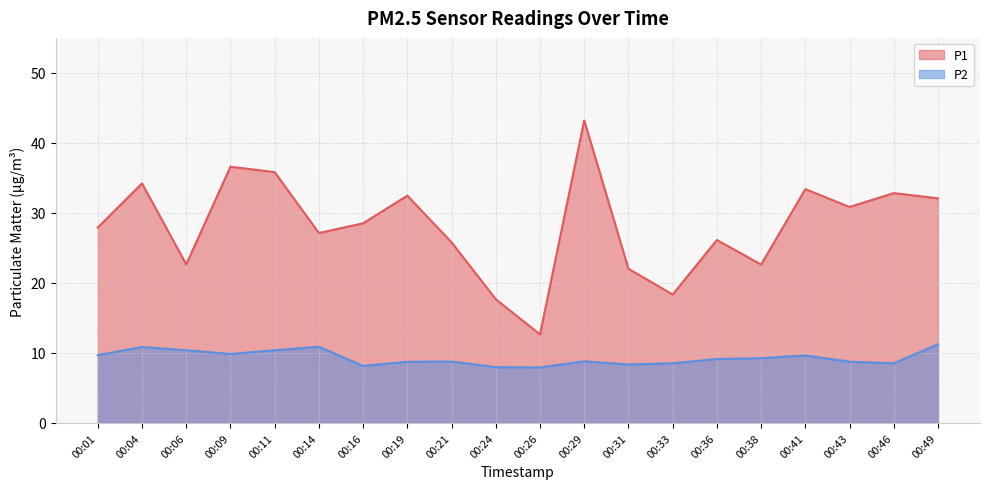

Reading left to right, extract all data points from this chart.

P1: 00:01=27.9	00:04=34.2	00:06=22.6	00:09=36.6	00:11=35.8	00:14=27.1	00:16=28.5	00:19=32.5	00:21=25.8	00:24=17.7	00:26=12.7	00:29=43.2	00:31=22.0	00:33=18.4	00:36=26.1	00:38=22.6	00:41=33.4	00:43=30.9	00:46=32.8	00:49=32.1
P2: 00:01=9.7	00:04=10.8	00:06=10.4	00:09=9.8	00:11=10.4	00:14=10.9	00:16=8.2	00:19=8.7	00:21=8.8	00:24=8.0	00:26=7.9	00:29=8.8	00:31=8.3	00:33=8.5	00:36=9.1	00:38=9.2	00:41=9.6	00:43=8.8	00:46=8.5	00:49=11.2